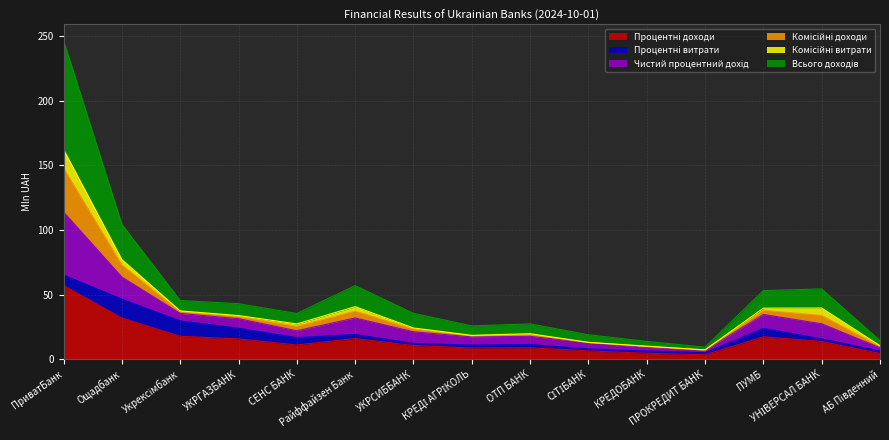

The value of Процентні доходи at КРЕДІ АГРІКОЛЬ is 8.6. True or false?

True